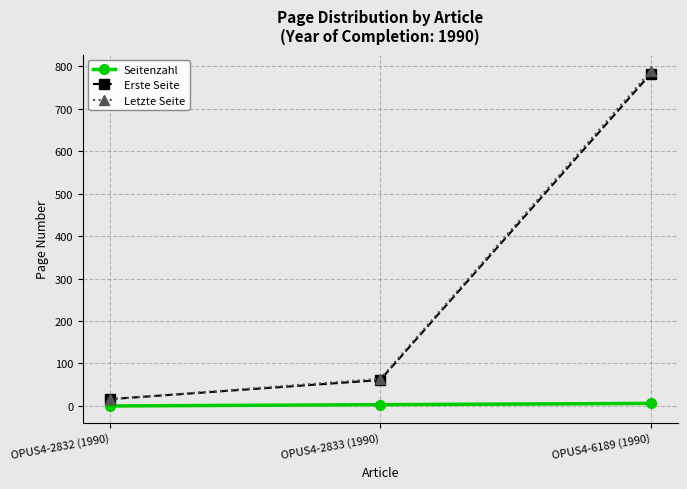

Is the value of Letzte Seite at OPUS4-6189 (1990) greater than the value of Seitenzahl at OPUS4-2832 (1990)?

Yes